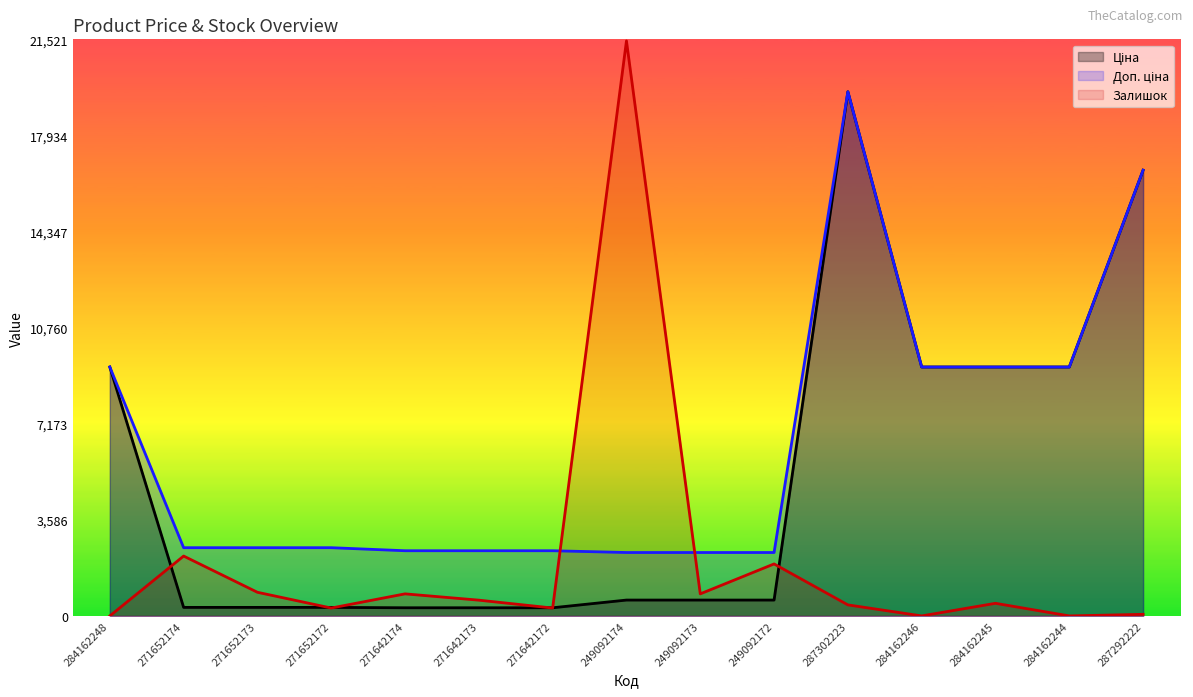

The value of Залишок at 284162244 is -12410.2. True or false?

False